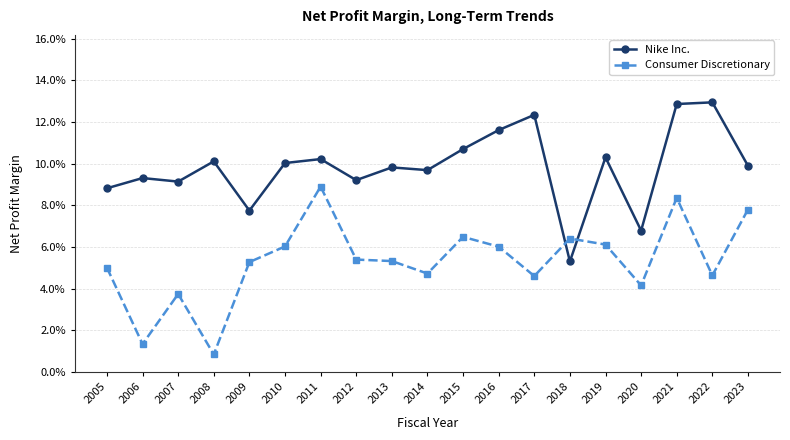

What is the difference between the second highest and second lowest values in the Nike Inc. series?

0.1